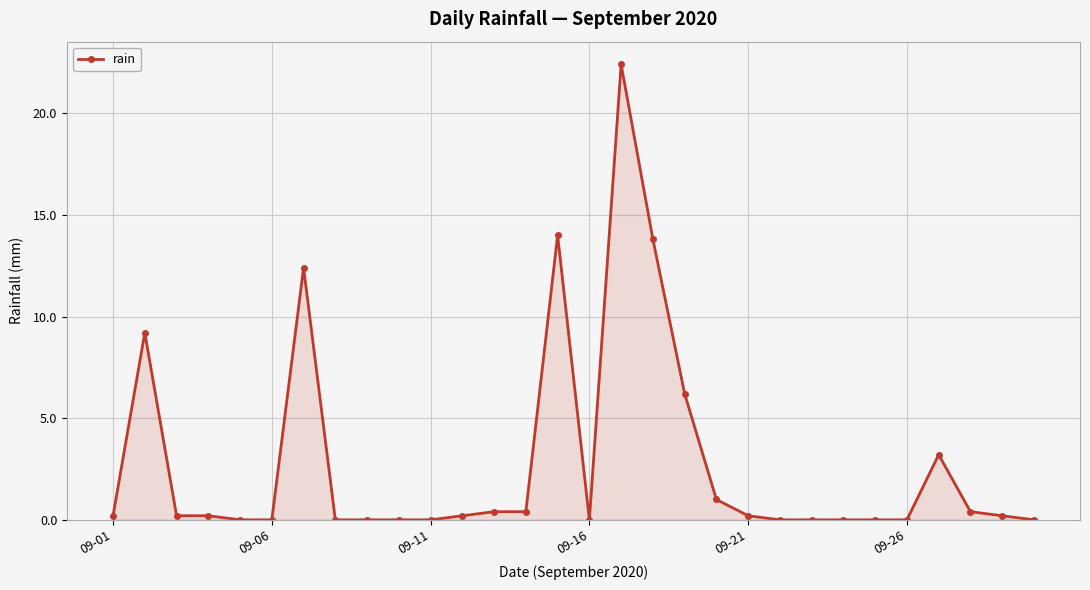

Does the chart display data point markers on the line(s)?

Yes